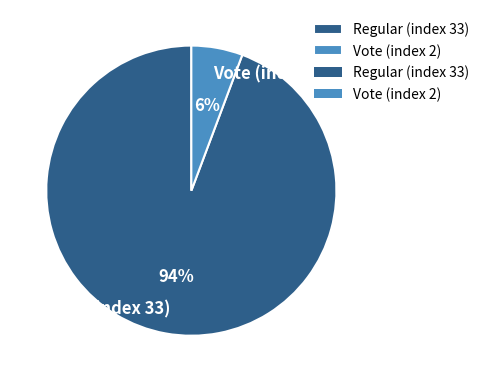

To the nearest percent, what is the combined percentage of Regular (index 33) and Vote (index 2)?

100%